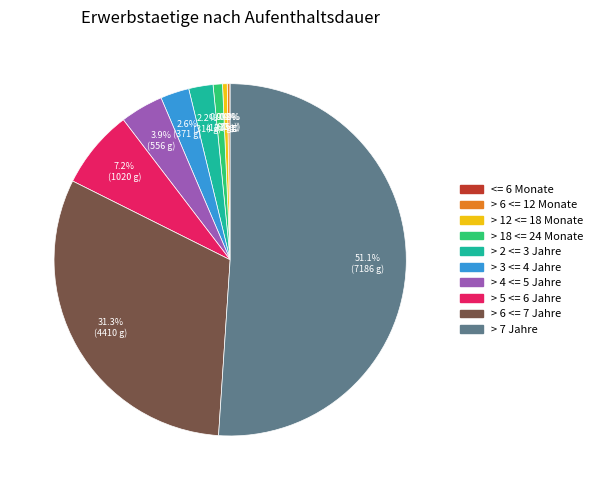

Which category accounts for the majority?

> 7 Jahre